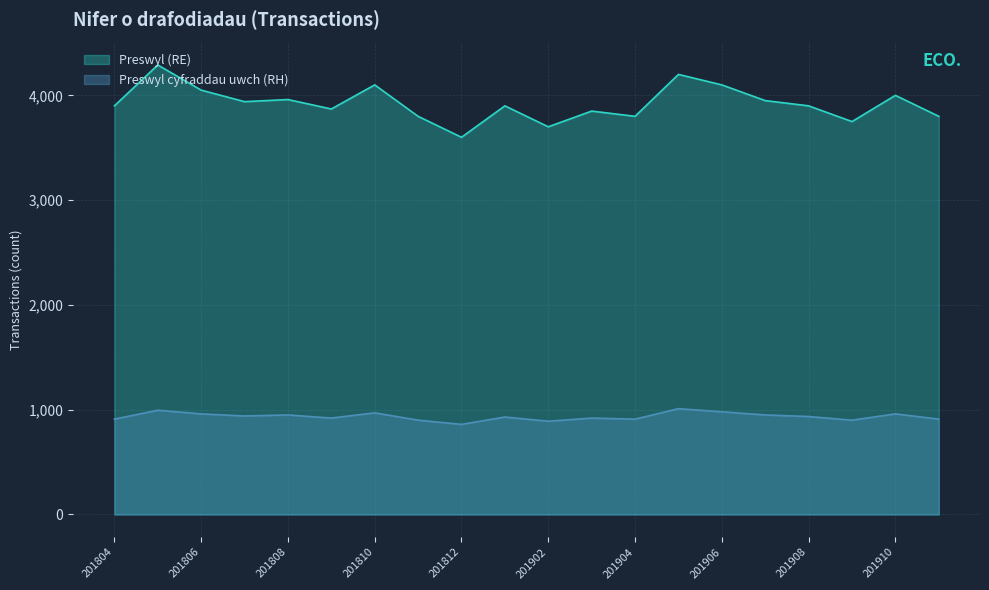

How many lines are shown in the chart?

2